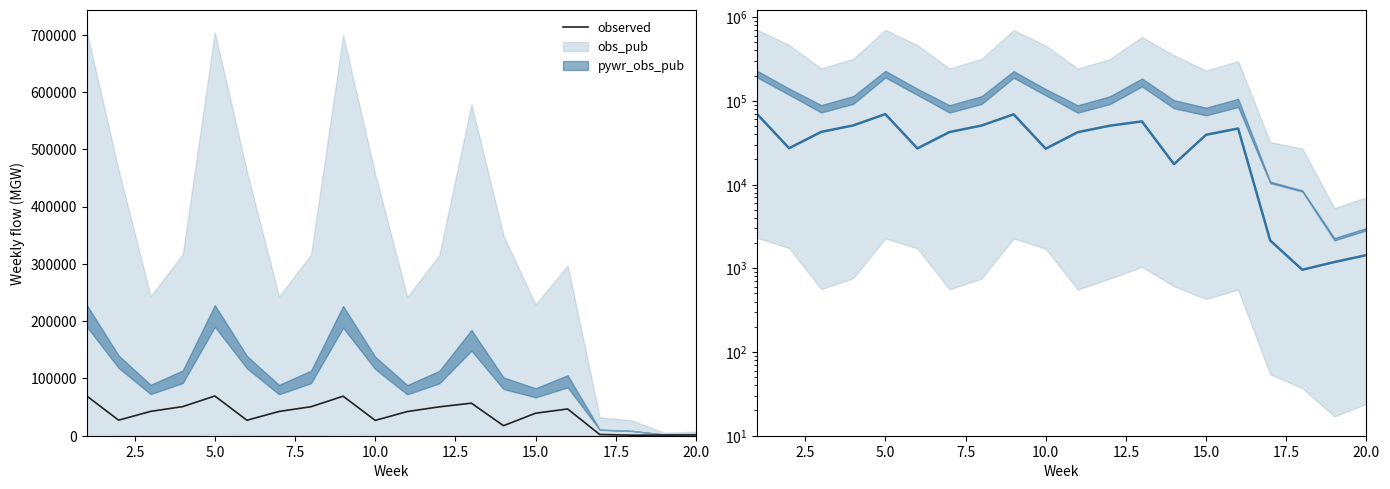

The value at 15.0 is 63086. True or false?

False